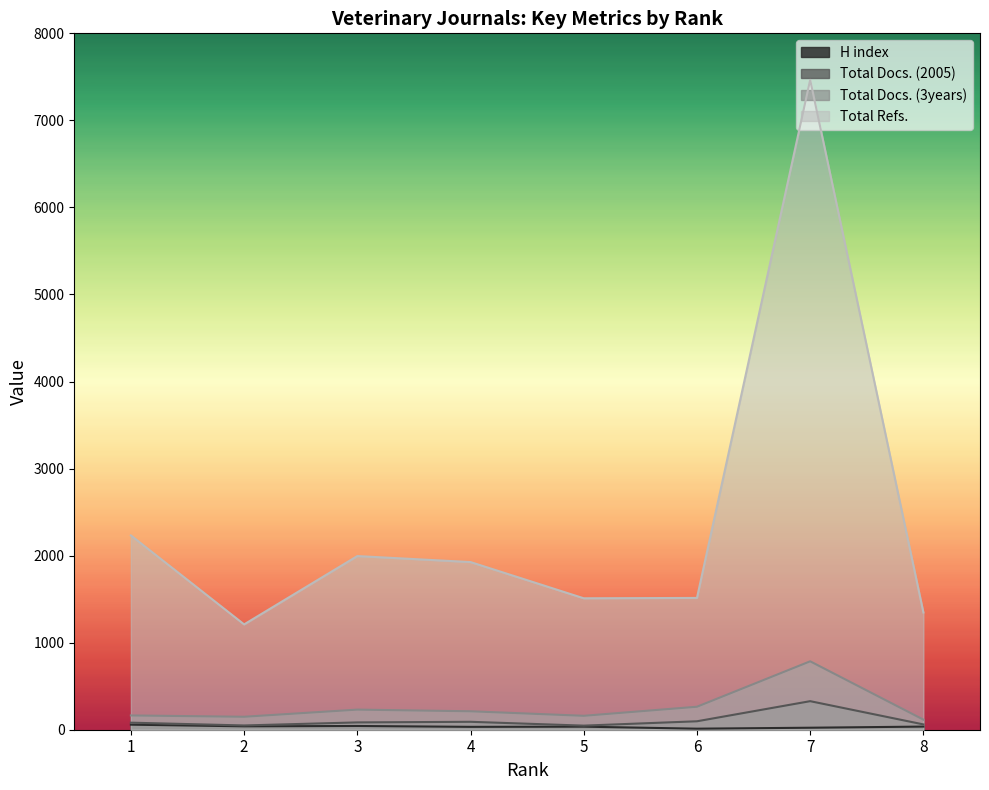

What is the average value of the Total Docs. (2005) series?

105